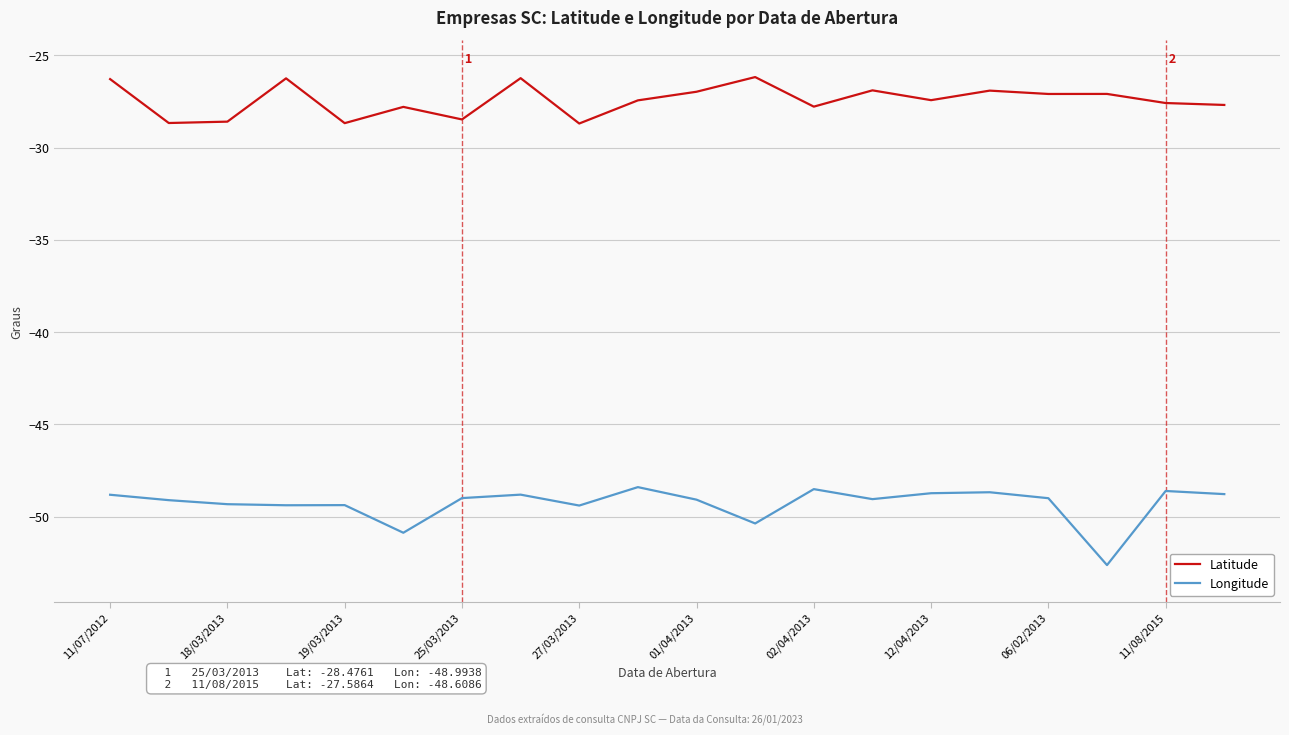

How many series are shown in this chart?

2